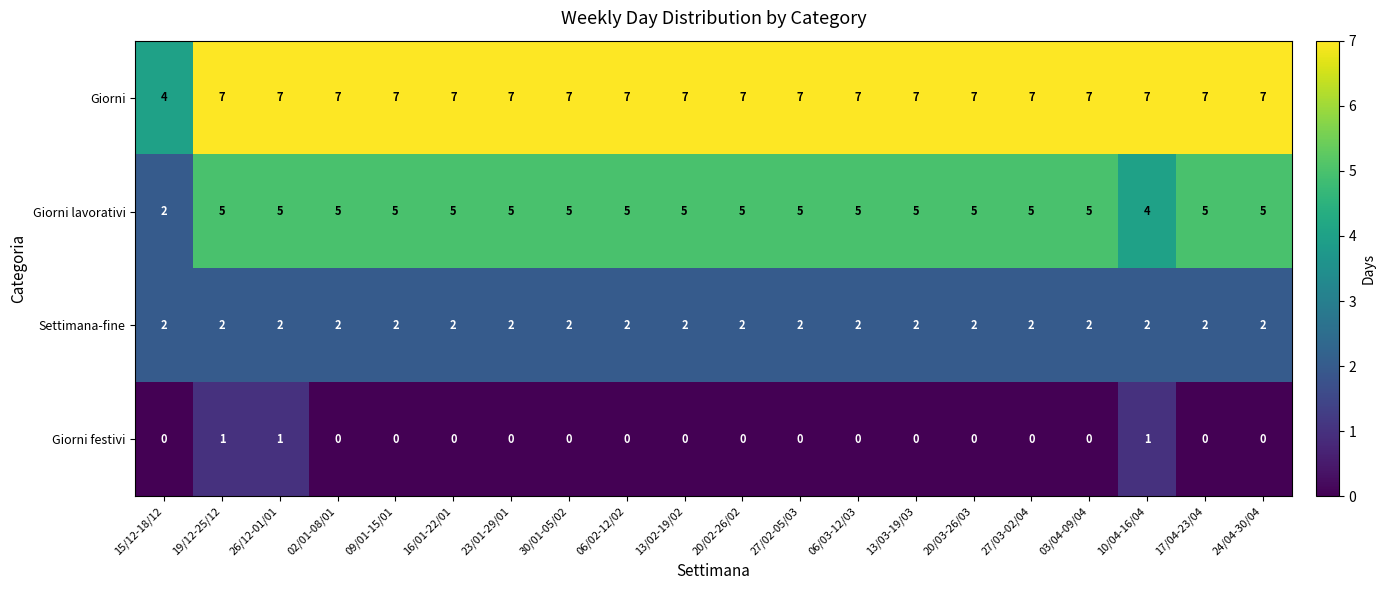

What is the highest value of the Giorni series?

7